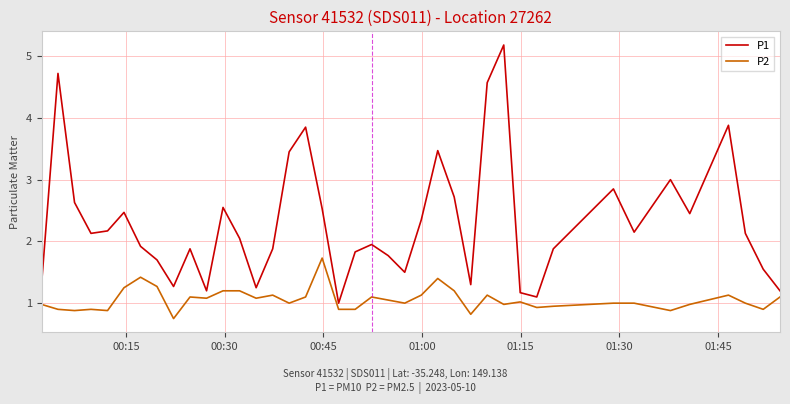

Which series has the largest range (max minus min)?

P1